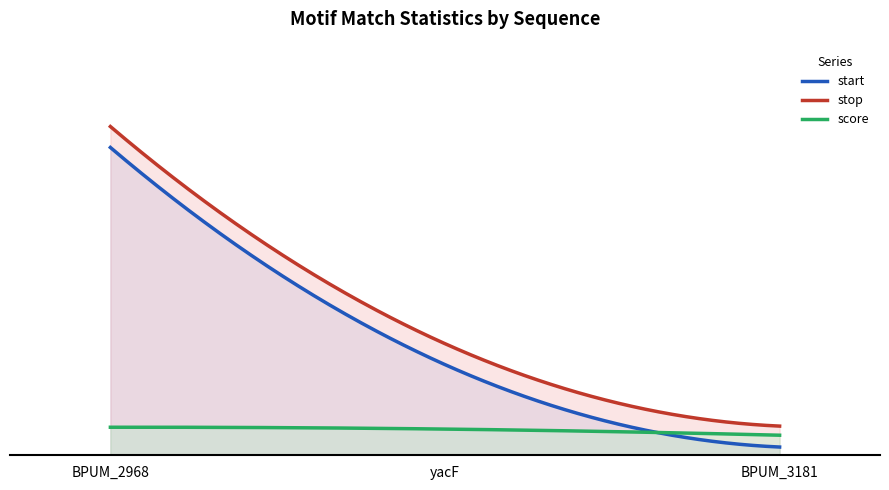

What is the difference between the maximum and minimum values in the stop series?

229.0